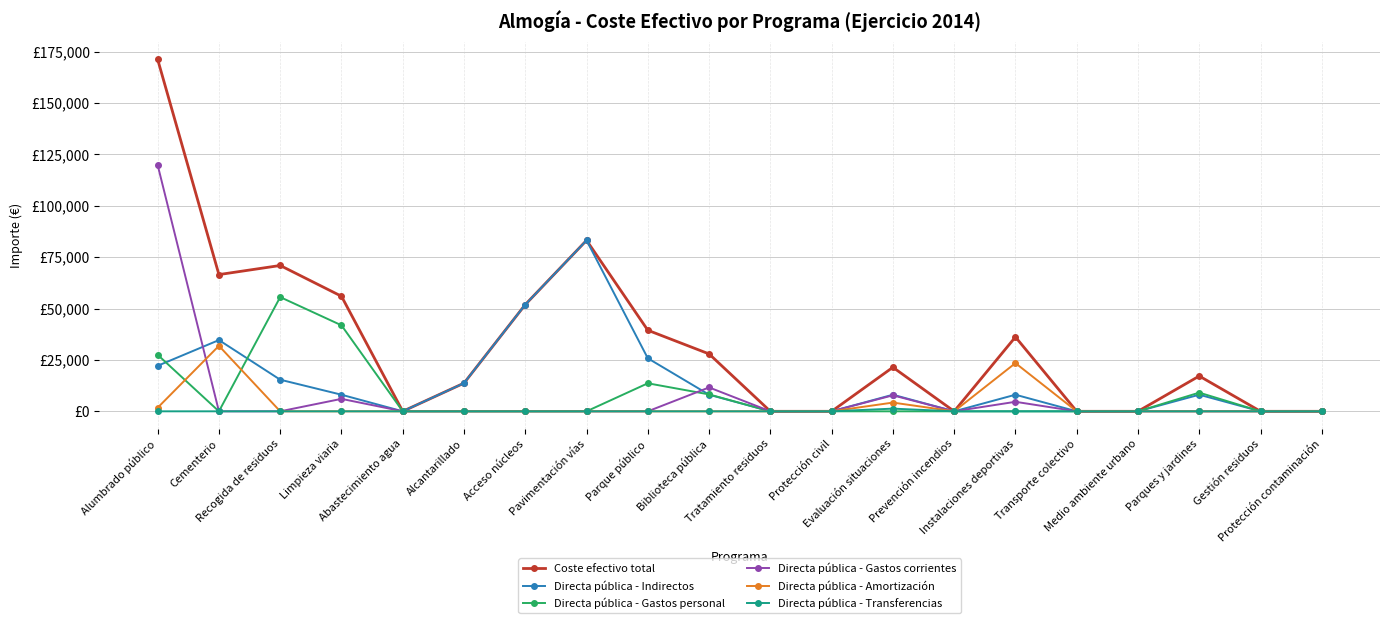

Reading left to right, extract all data points from this chart.

Coste efectivo total: Alumbrado público=171264.8	Cementerio=66539.4	Recogida de residuos=70964.9	Limpieza viaria=55998.1	Abastecimiento agua=0.0	Alcantarillado=13711.3	Acceso núcleos=51929.3	Pavimentación vías=83206.6	Parque público=39451.4	Biblioteca pública=27929.0	Tratamiento residuos=0.0	Protección civil=0.0	Evaluación situaciones=21422.2	Prevención incendios=0.0	Instalaciones deportivas=36174.5	Transporte colectivo=0.0	Medio ambiente urbano=0.0	Parques y jardines=17173.8	Gestión residuos=0.0	Protección contaminación=0.0
Directa pública - Indirectos: Alumbrado público=22157.4	Cementerio=34669.7	Recogida de residuos=15383.9	Limpieza viaria=8079.4	Abastecimiento agua=0.0	Alcantarillado=13711.3	Acceso núcleos=51929.3	Pavimentación vías=83206.6	Parque público=25809.7	Biblioteca pública=8079.4	Tratamiento residuos=0.0	Protección civil=0.0	Evaluación situaciones=8079.4	Prevención incendios=0.0	Instalaciones deportivas=8079.4	Transporte colectivo=0.0	Medio ambiente urbano=0.0	Parques y jardines=8079.4	Gestión residuos=0.0	Protección contaminación=0.0
Directa pública - Gastos personal: Alumbrado público=27505.3	Cementerio=0.0	Recogida de residuos=55581.0	Limpieza viaria=41856.7	Abastecimiento agua=0.0	Alcantarillado=0.0	Acceso núcleos=0.0	Pavimentación vías=0.0	Parque público=13641.7	Biblioteca pública=8223.0	Tratamiento residuos=0.0	Protección civil=0.0	Evaluación situaciones=0.0	Prevención incendios=0.0	Instalaciones deportivas=0.0	Transporte colectivo=0.0	Medio ambiente urbano=0.0	Parques y jardines=9094.5	Gestión residuos=0.0	Protección contaminación=0.0
Directa pública - Gastos corrientes: Alumbrado público=119849.1	Cementerio=0.0	Recogida de residuos=0.0	Limpieza viaria=6062.0	Abastecimiento agua=0.0	Alcantarillado=0.0	Acceso núcleos=0.0	Pavimentación vías=0.0	Parque público=0.0	Biblioteca pública=11626.6	Tratamiento residuos=0.0	Protección civil=0.0	Evaluación situaciones=7784.7	Prevención incendios=0.0	Instalaciones deportivas=4635.0	Transporte colectivo=0.0	Medio ambiente urbano=0.0	Parques y jardines=0.0	Gestión residuos=0.0	Protección contaminación=0.0
Directa pública - Amortización: Alumbrado público=1753.0	Cementerio=31869.7	Recogida de residuos=0.0	Limpieza viaria=0.0	Abastecimiento agua=0.0	Alcantarillado=0.0	Acceso núcleos=0.0	Pavimentación vías=0.0	Parque público=0.0	Biblioteca pública=0.0	Tratamiento residuos=0.0	Protección civil=0.0	Evaluación situaciones=4251.5	Prevención incendios=0.0	Instalaciones deportivas=23460.1	Transporte colectivo=0.0	Medio ambiente urbano=0.0	Parques y jardines=0.0	Gestión residuos=0.0	Protección contaminación=0.0
Directa pública - Transferencias: Alumbrado público=0.0	Cementerio=0.0	Recogida de residuos=0.0	Limpieza viaria=0.0	Abastecimiento agua=0.0	Alcantarillado=0.0	Acceso núcleos=0.0	Pavimentación vías=0.0	Parque público=0.0	Biblioteca pública=0.0	Tratamiento residuos=0.0	Protección civil=0.0	Evaluación situaciones=1306.6	Prevención incendios=0.0	Instalaciones deportivas=0.0	Transporte colectivo=0.0	Medio ambiente urbano=0.0	Parques y jardines=0.0	Gestión residuos=0.0	Protección contaminación=0.0